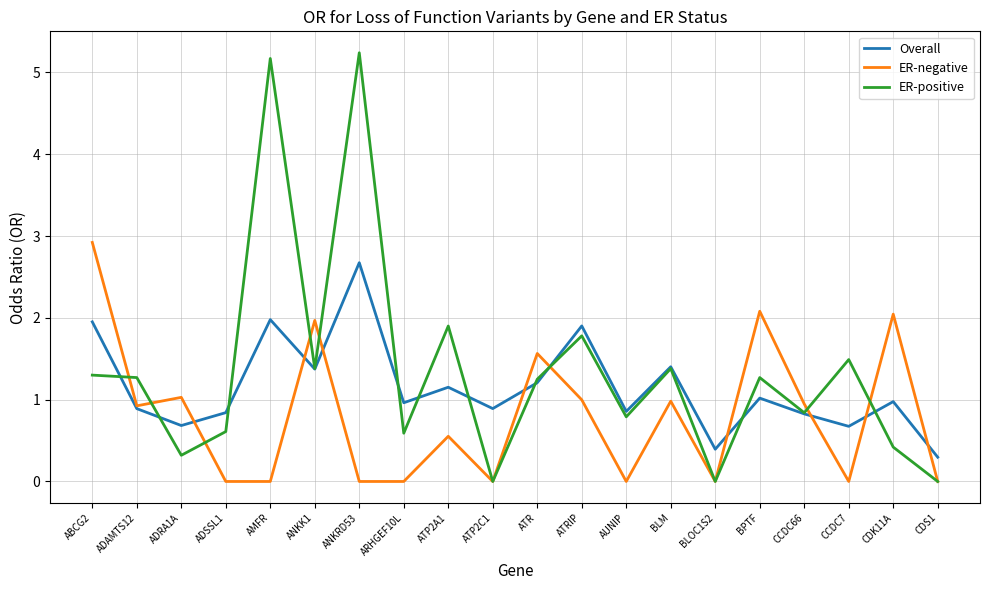

What is the total value across all series at ARHGEF10L?

1.6